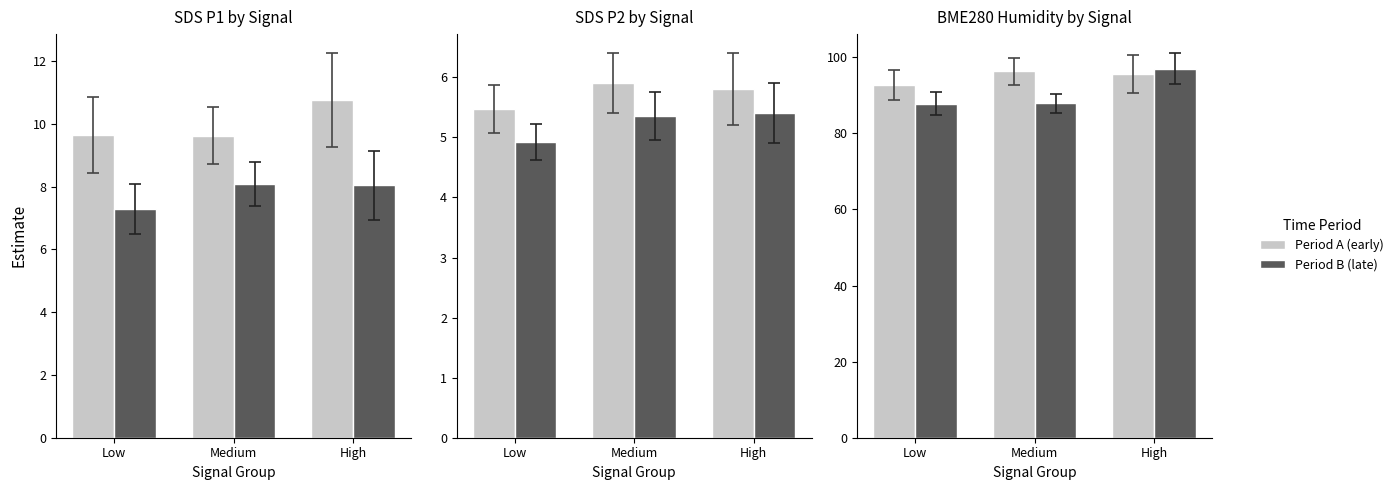

What position from the left is Medium?

2